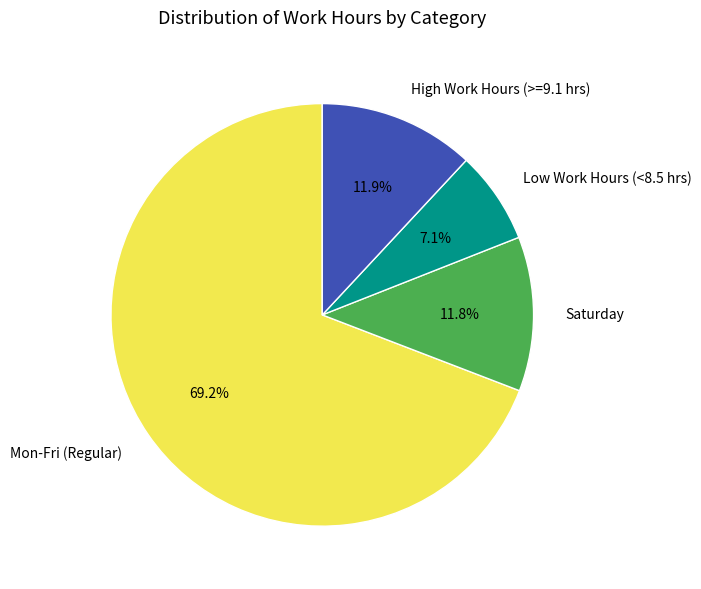

Between Low Work Hours (<8.5 hrs) and Saturday, which is larger?

Saturday